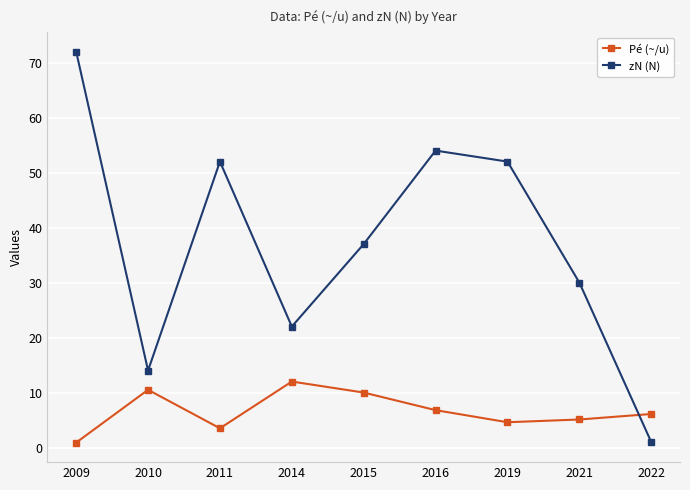

What is the greatest value displayed?

72.0